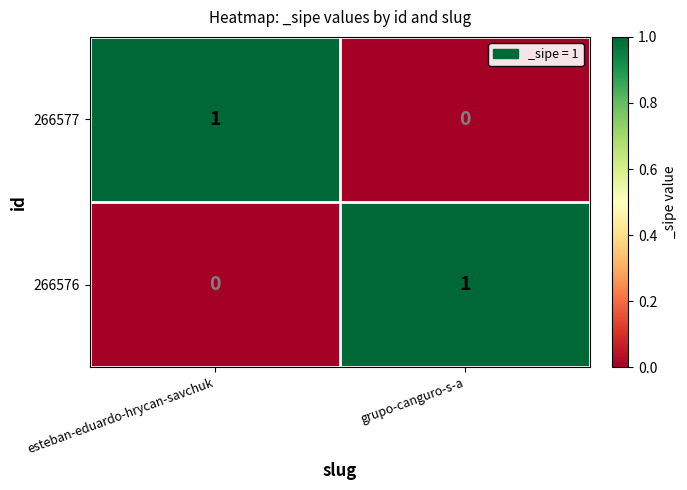

The value of 266576 at esteban-eduardo-hrycan-savchuk is 0. True or false?

True